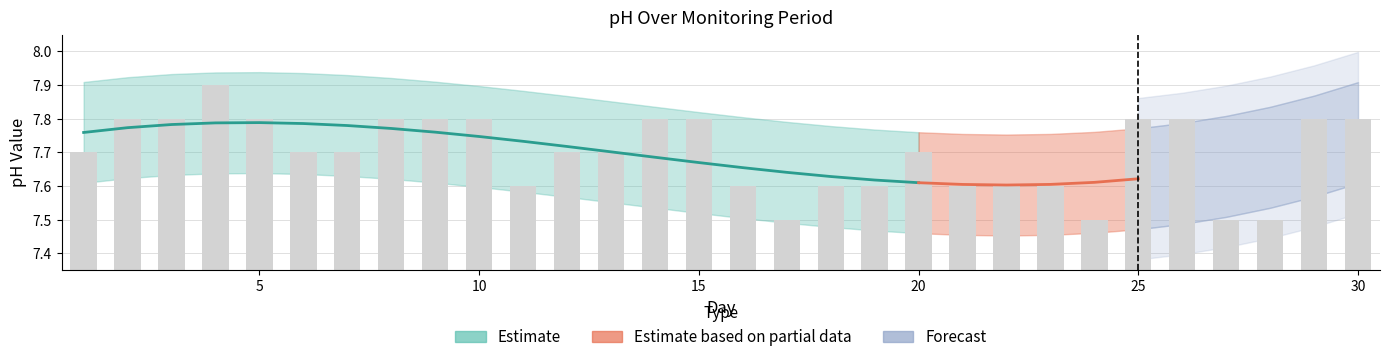

True or false: the data shows 13.1 at 30.

False